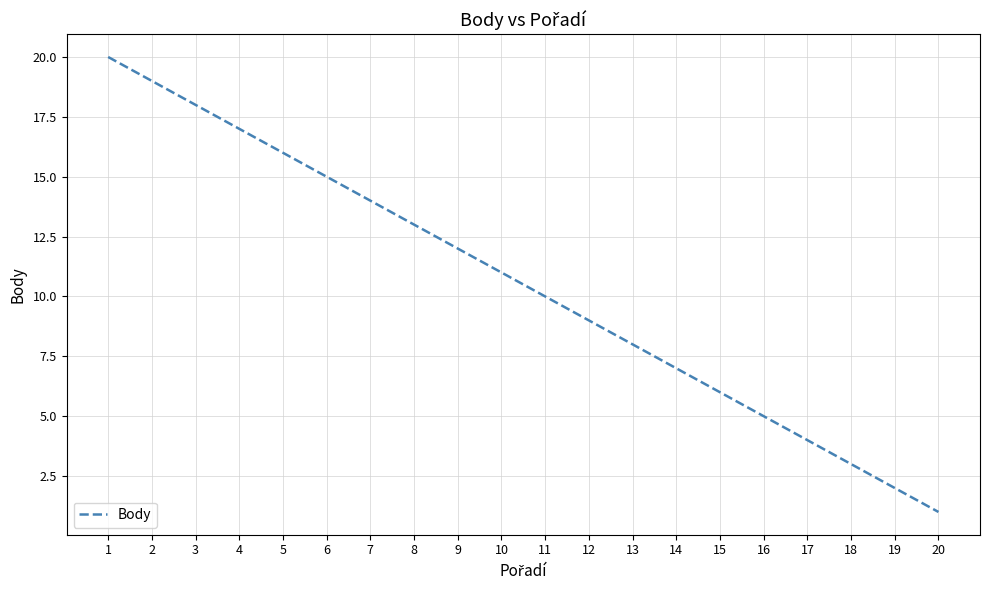

List the labels in order of value, smallest first.

20, 19, 18, 17, 16, 15, 14, 13, 12, 11, 10, 9, 8, 7, 6, 5, 4, 3, 2, 1